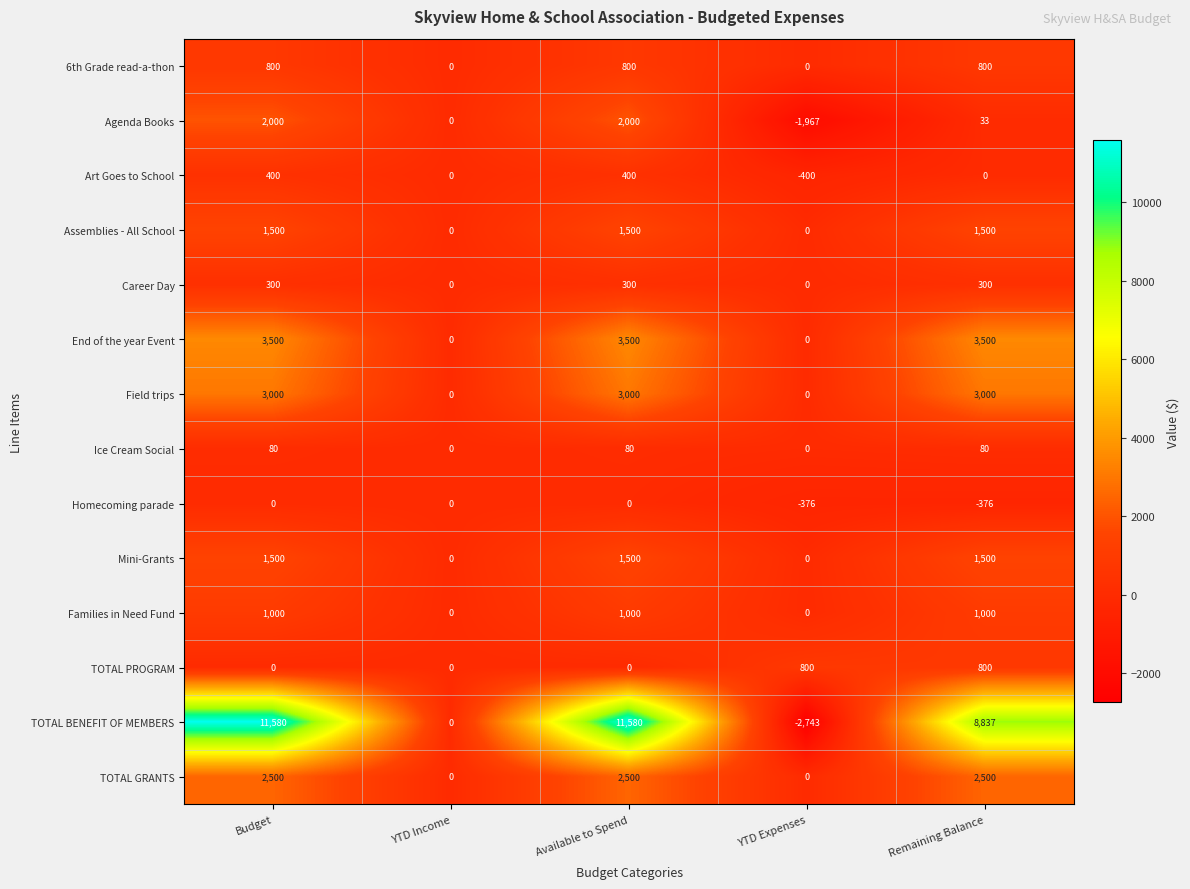

Read the 6th Grade read-a-thon value at Available to Spend.

800